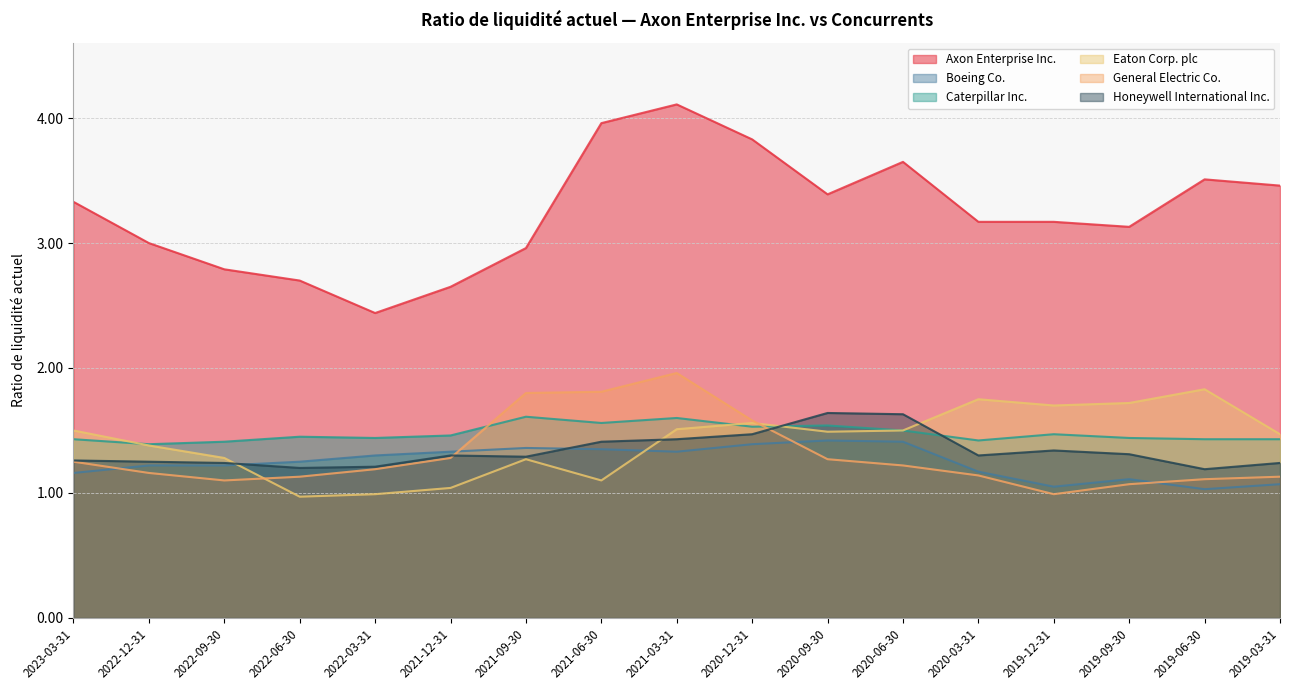

Rank the categories by Eaton Corp. plc value from lowest to highest.

2022-06-30, 2022-03-31, 2021-12-31, 2021-06-30, 2021-09-30, 2022-09-30, 2022-12-31, 2019-03-31, 2020-09-30, 2023-03-31, 2020-06-30, 2021-03-31, 2020-12-31, 2019-12-31, 2019-09-30, 2020-03-31, 2019-06-30